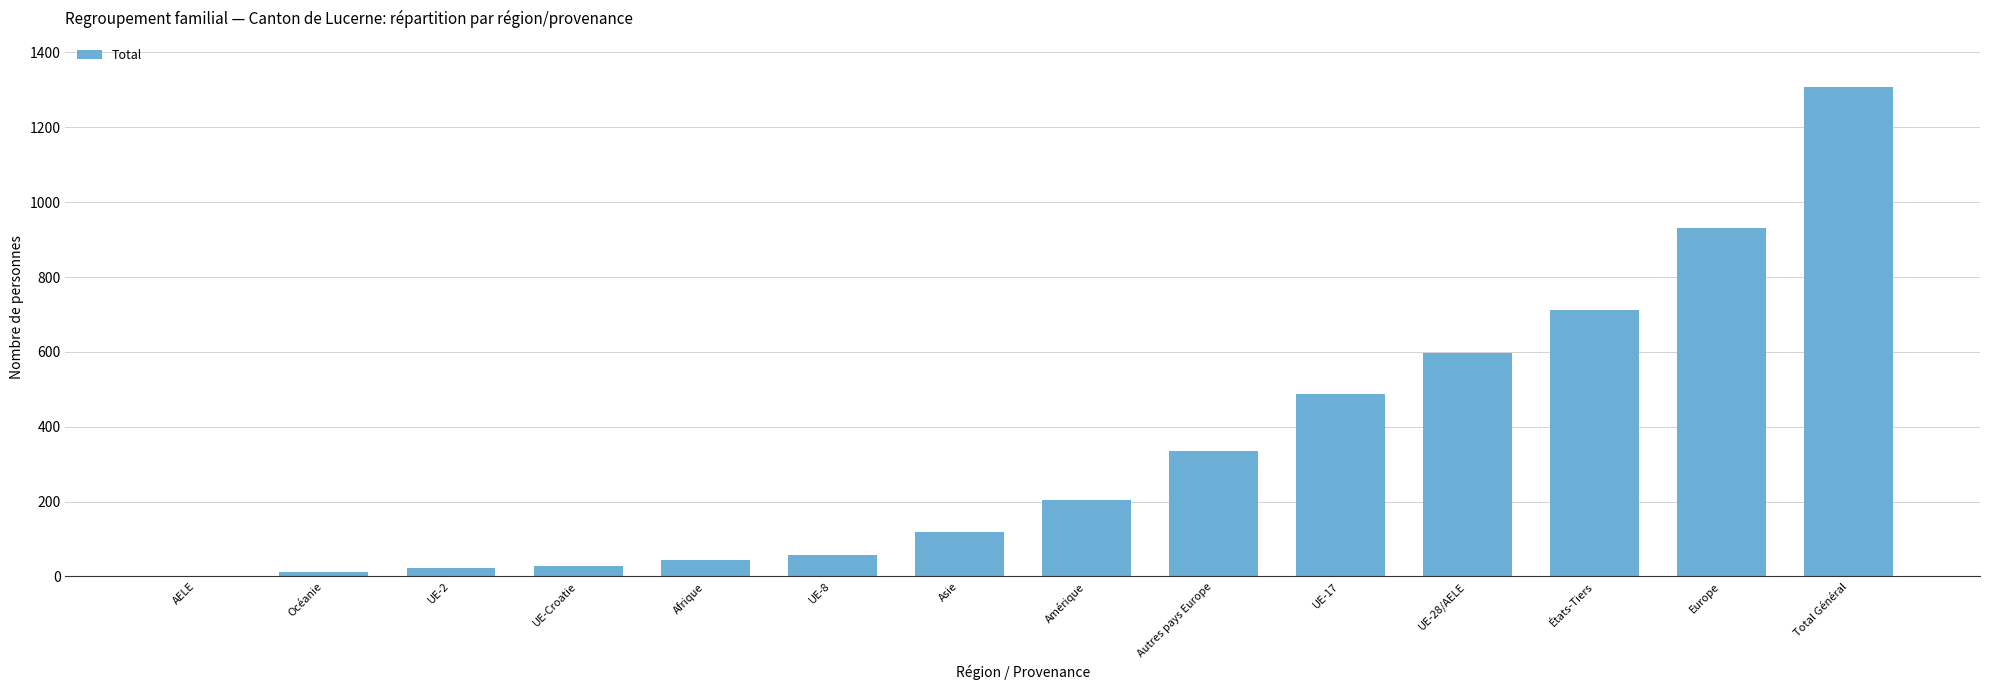

Which has a higher value, États-Tiers or Europe?

Europe